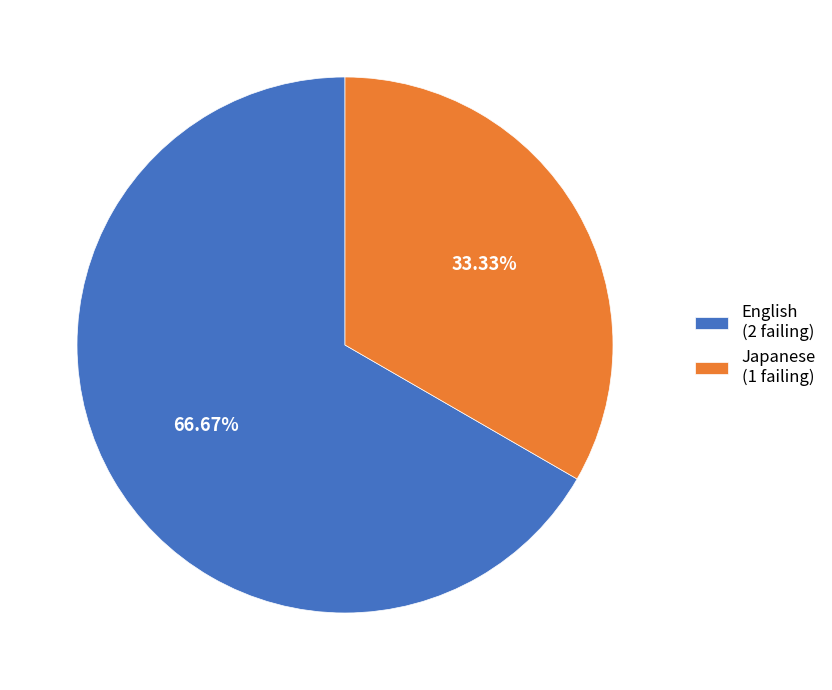

Count the number of slices in the pie.

2